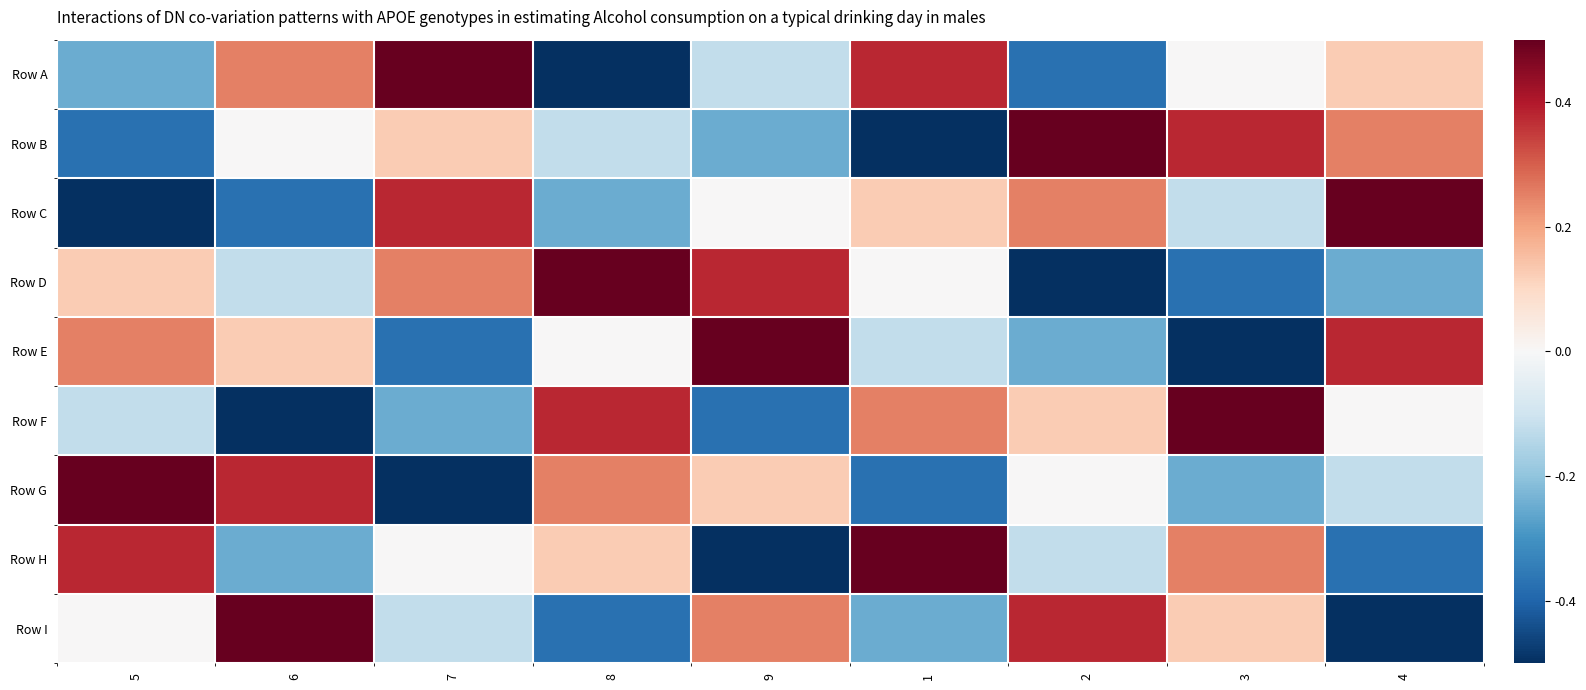

Which series changed the most between 7 and 2?

Row A